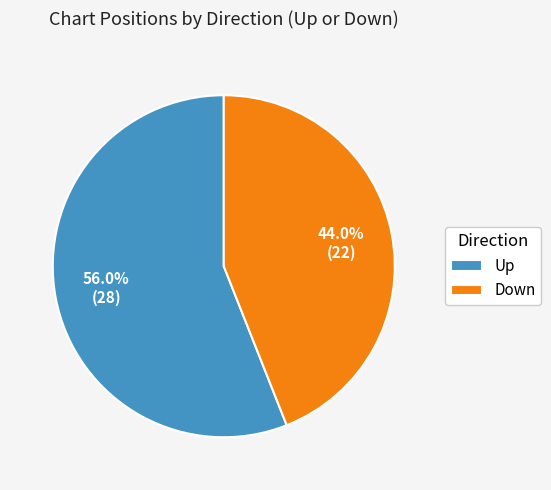

Combined, what portion of the pie is Down and Up?

100.0%